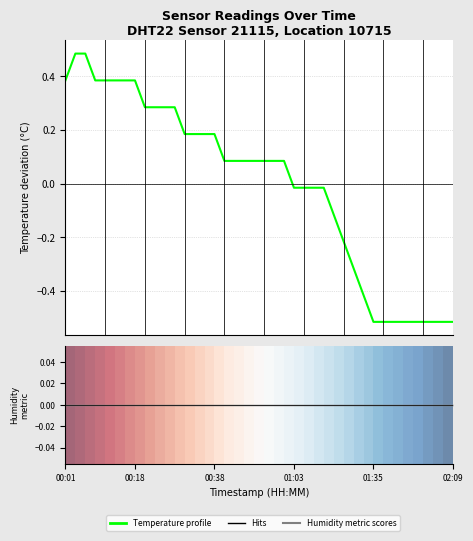

What is the spread (max minus min) of values at 37?

0.5